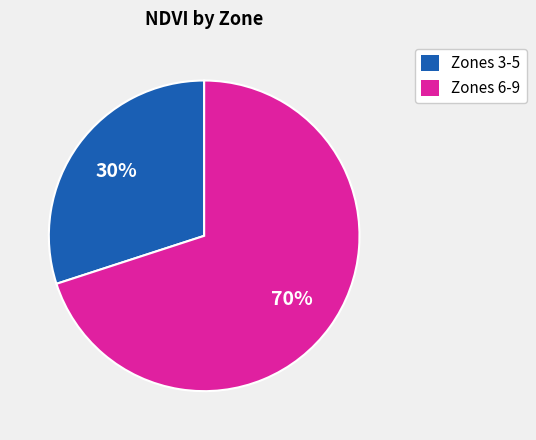

Which has a higher value, Zones 6-9 or Zones 3-5?

Zones 6-9